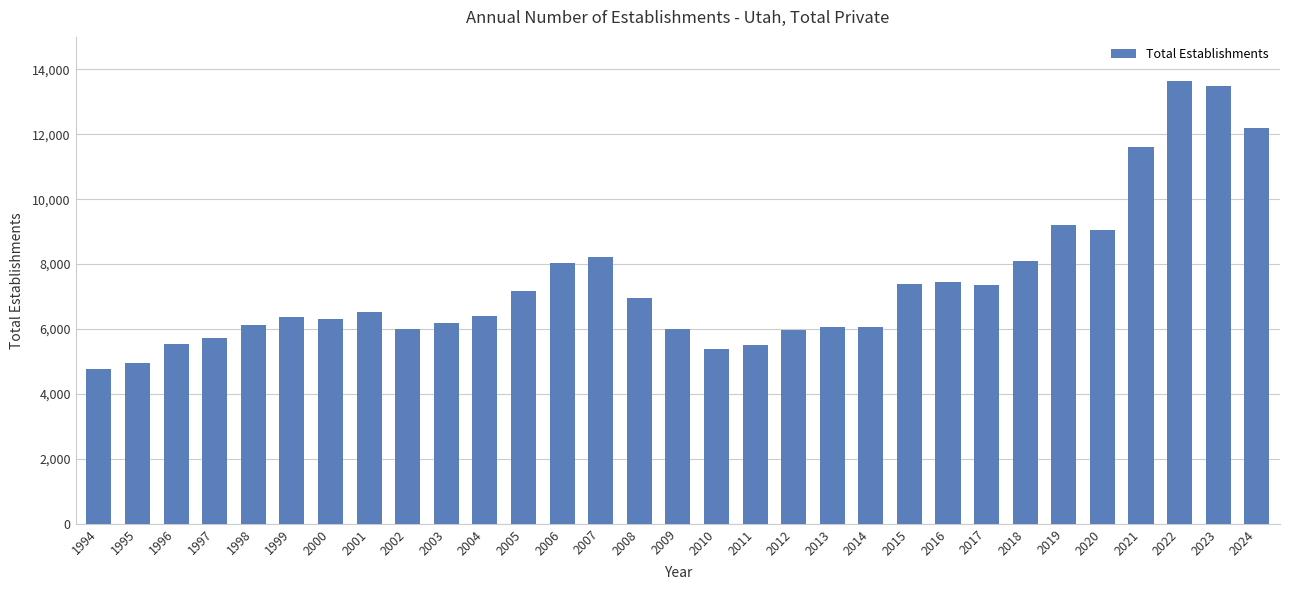

What is the change in value from 2010 to 2021?

+6227